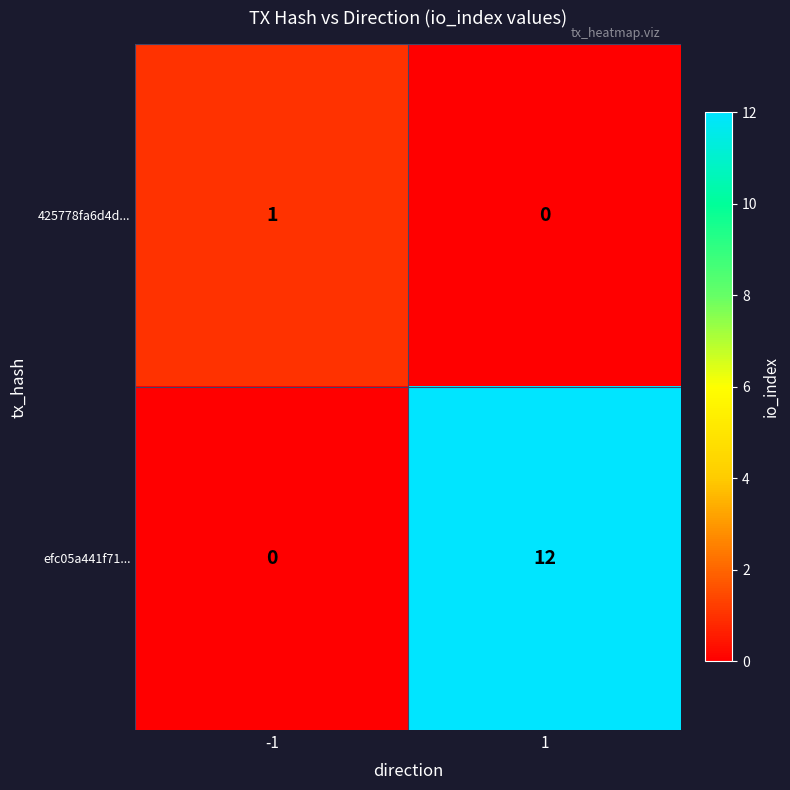

The value of efc05a441f71... at 1 is 19. True or false?

False